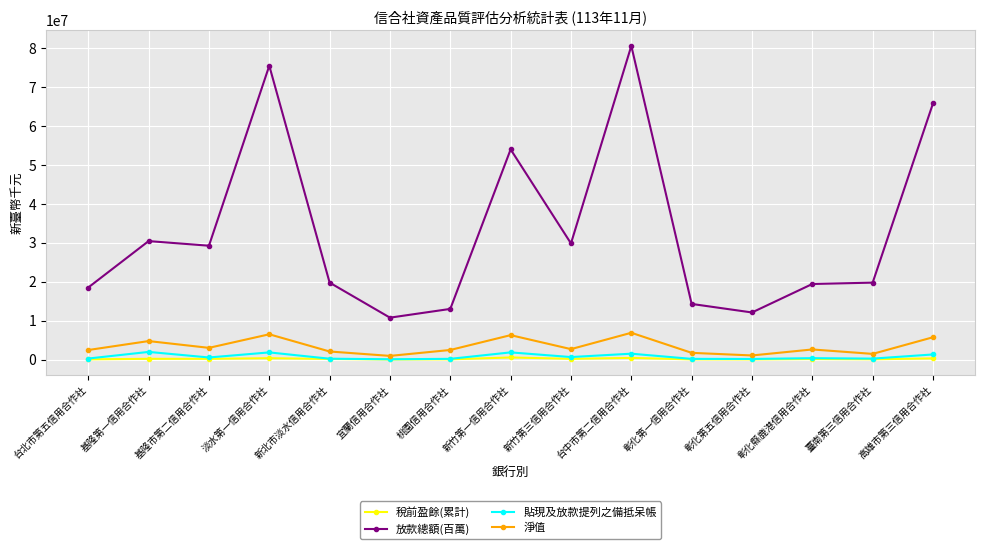

Is it true that 放款總額(百萬) equals 15591358 at 基隆市第二信用合作社?

False